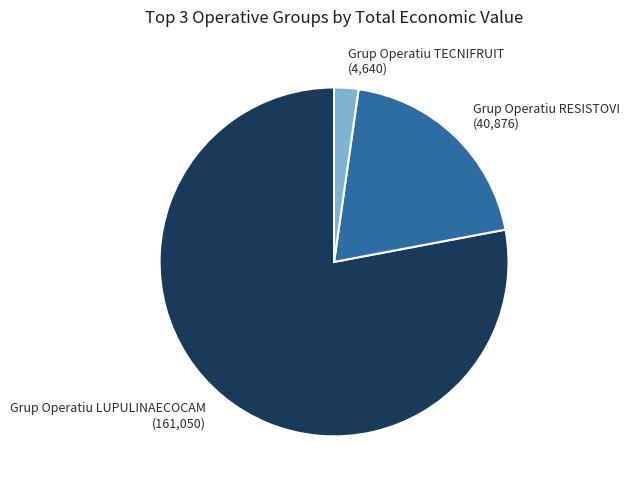

Does any single category account for the majority?

Yes